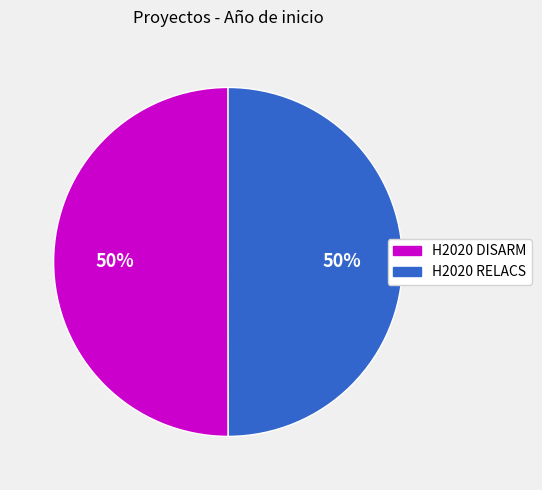

Is it true that H2020 RELACS is 50% of the pie?

True